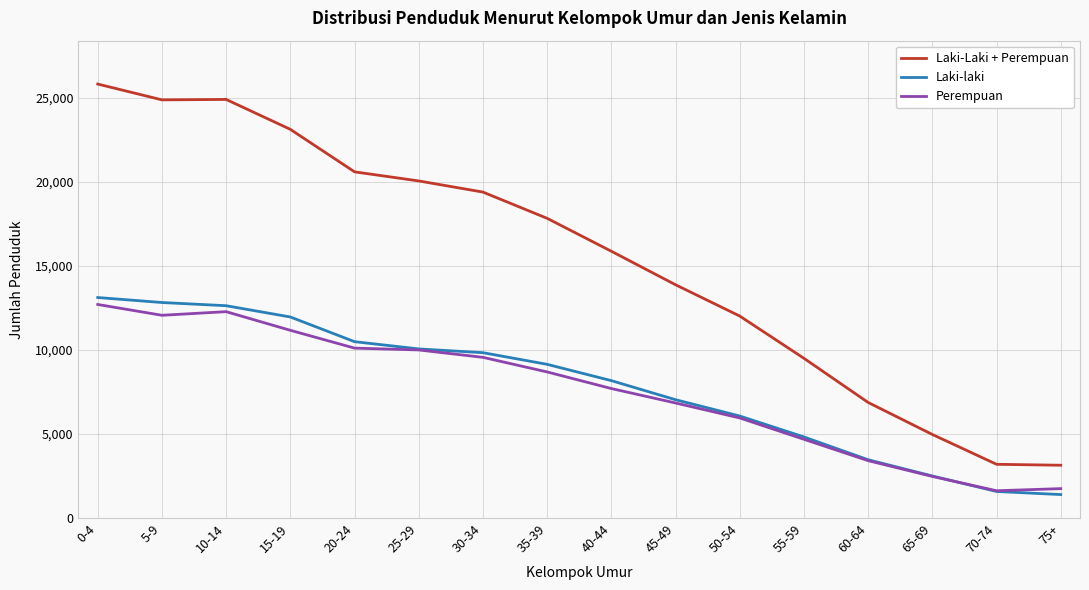

What position from the left is 65-69?

14